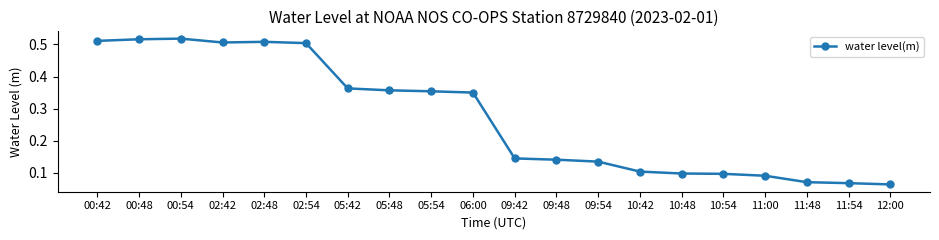

True or false: the data shows 0.0 at 10:48.

False